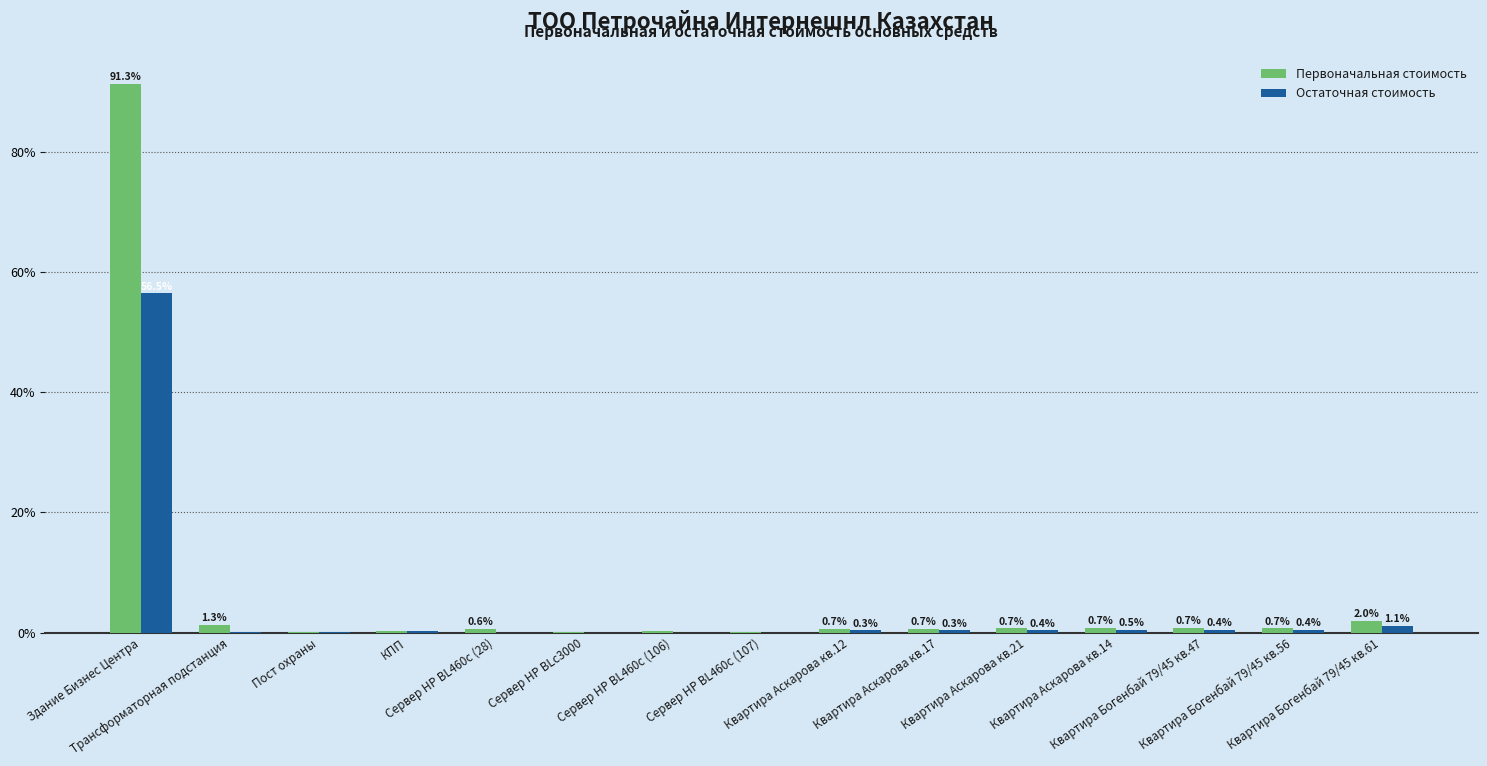

What is the total value across all series at Здание Бизнес Центра?

147.7